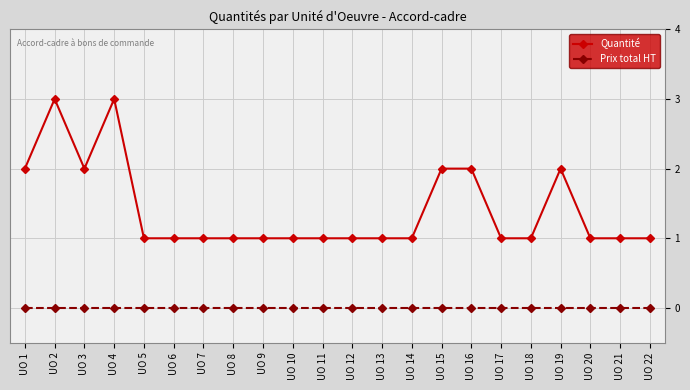

Rank the series at UO 2 from highest to lowest value.

Quantité, Prix total HT